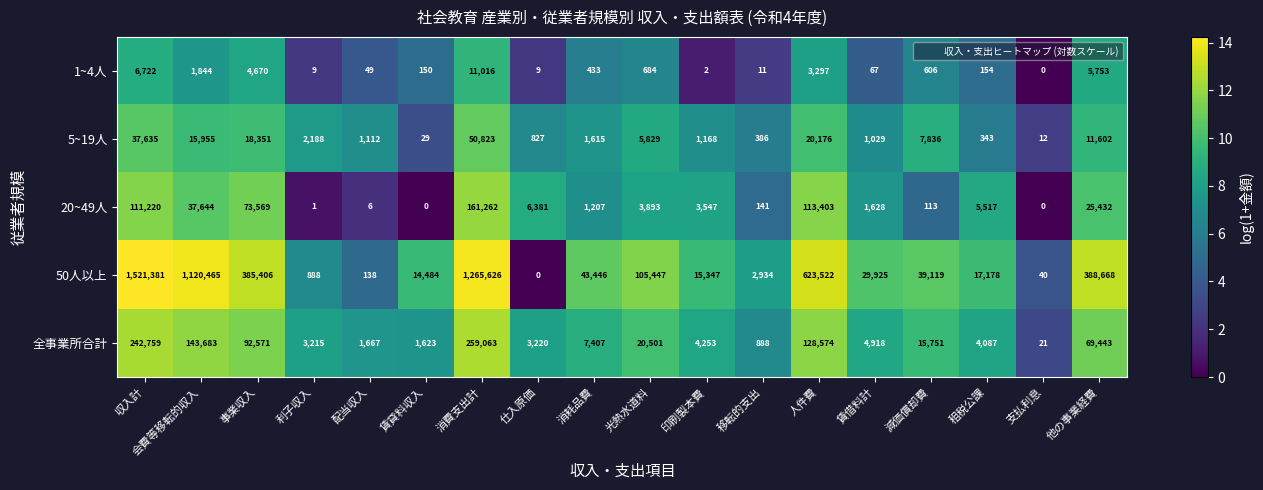

Which category has the highest value in the 全事業所合計 series?

消費支出計